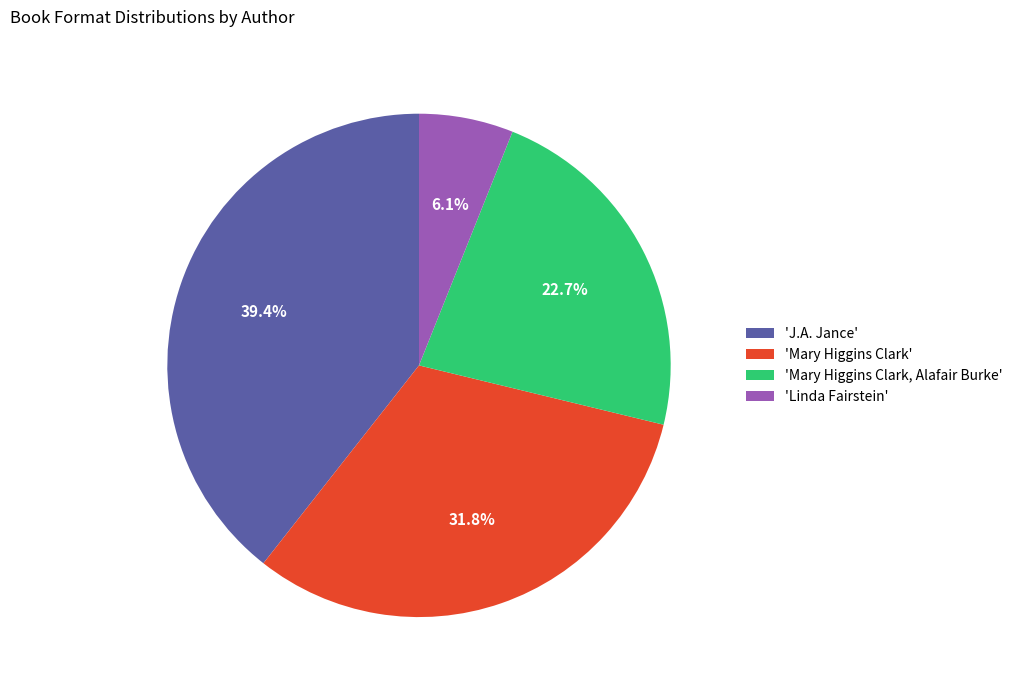

Which has a higher value, 'Linda Fairstein' or 'J.A. Jance'?

'J.A. Jance'